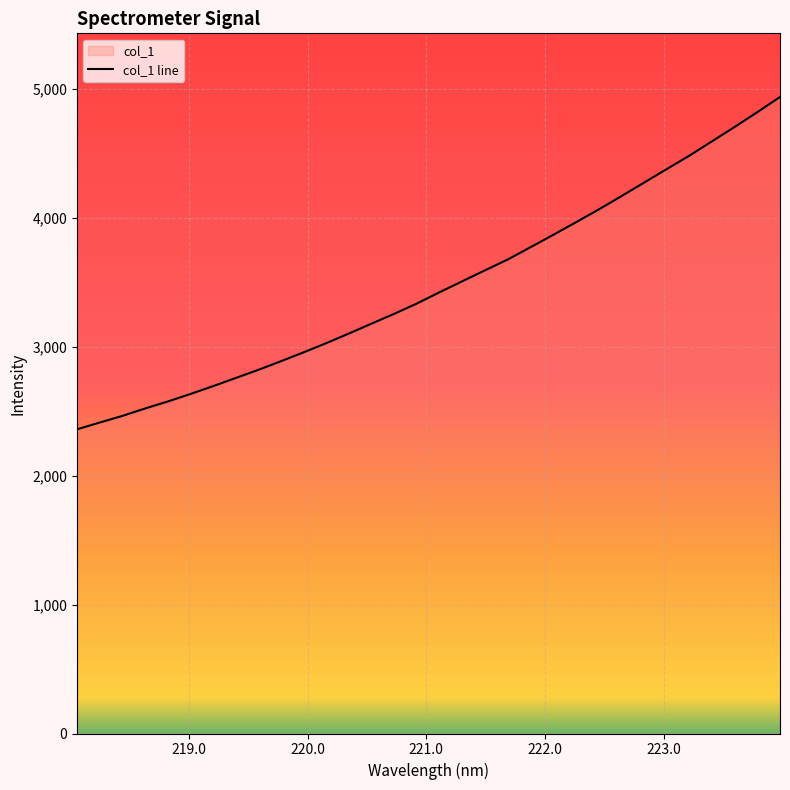

True or false: the data has more than 0 interior local peaks.

False